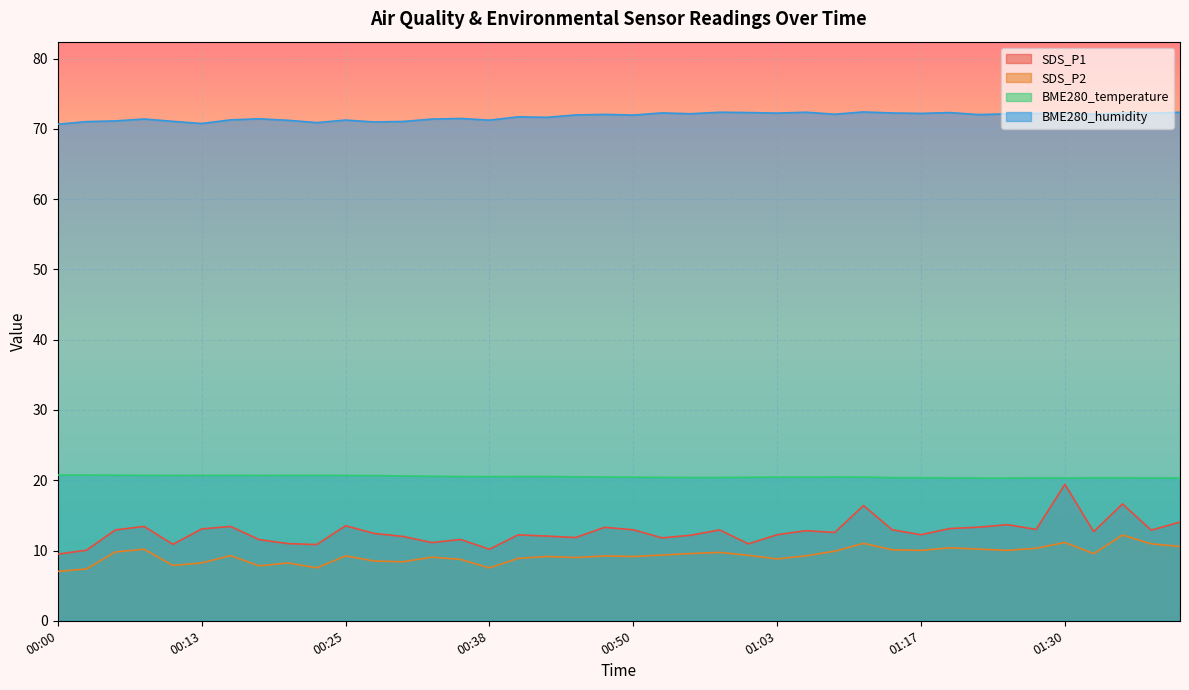

What position from the right is 01:09?

13